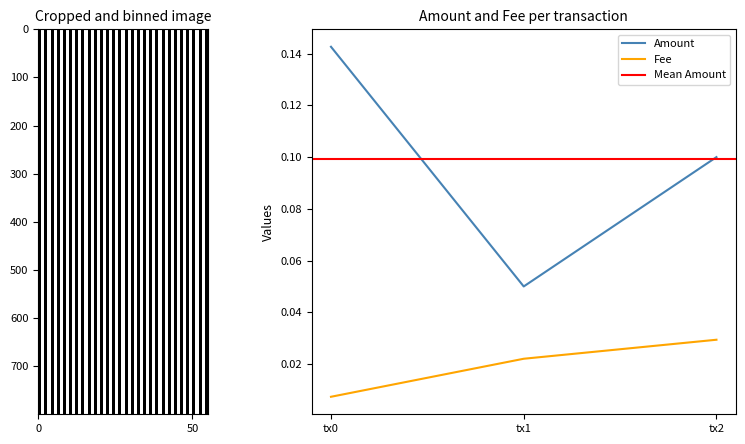

Rank the series at 2019-07-13 18:30:44 from highest to lowest value.

Amount, Fee